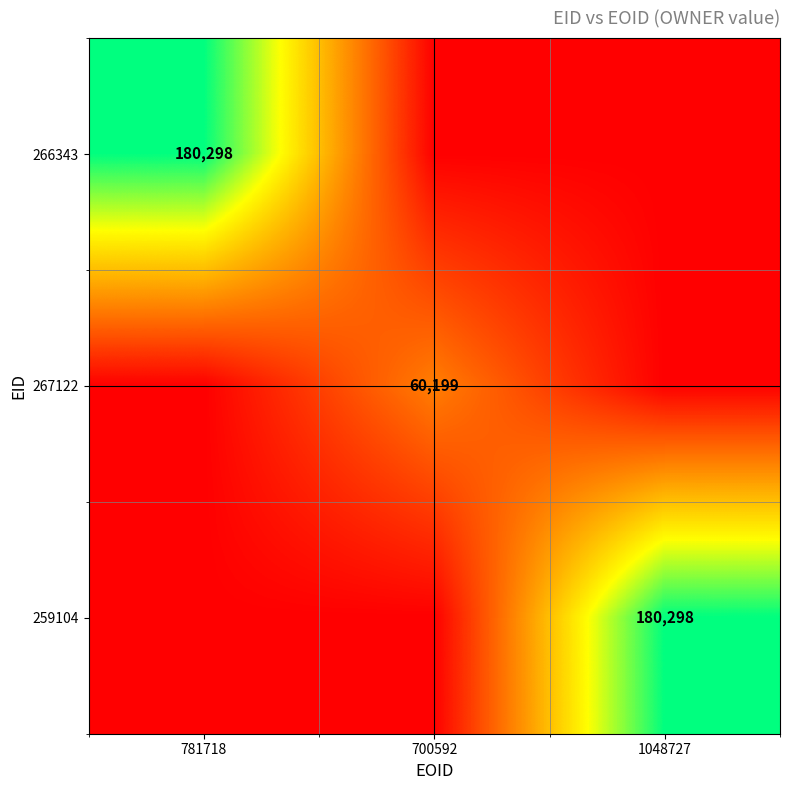

What is the difference between the 267122 values at 1048727 and 700592?

59597.0